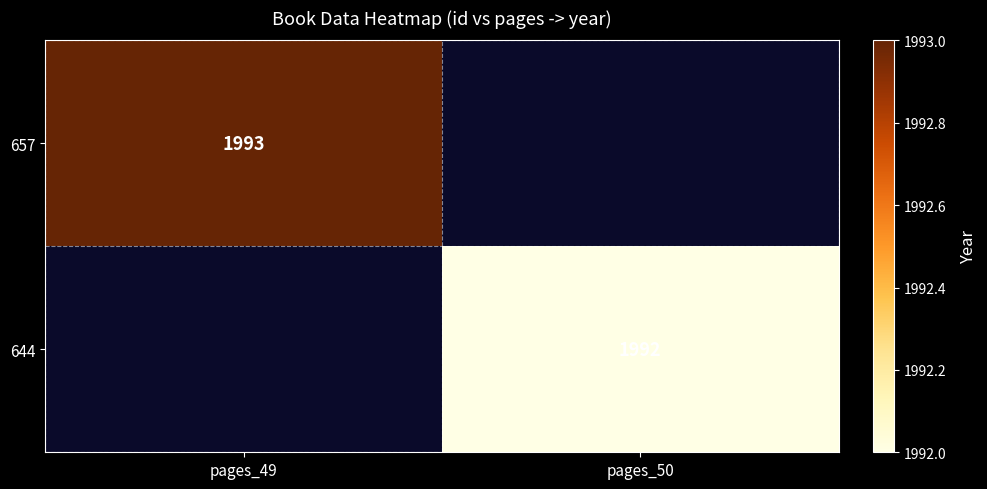

The 657 series shows 726 at pages_49. True or false?

False